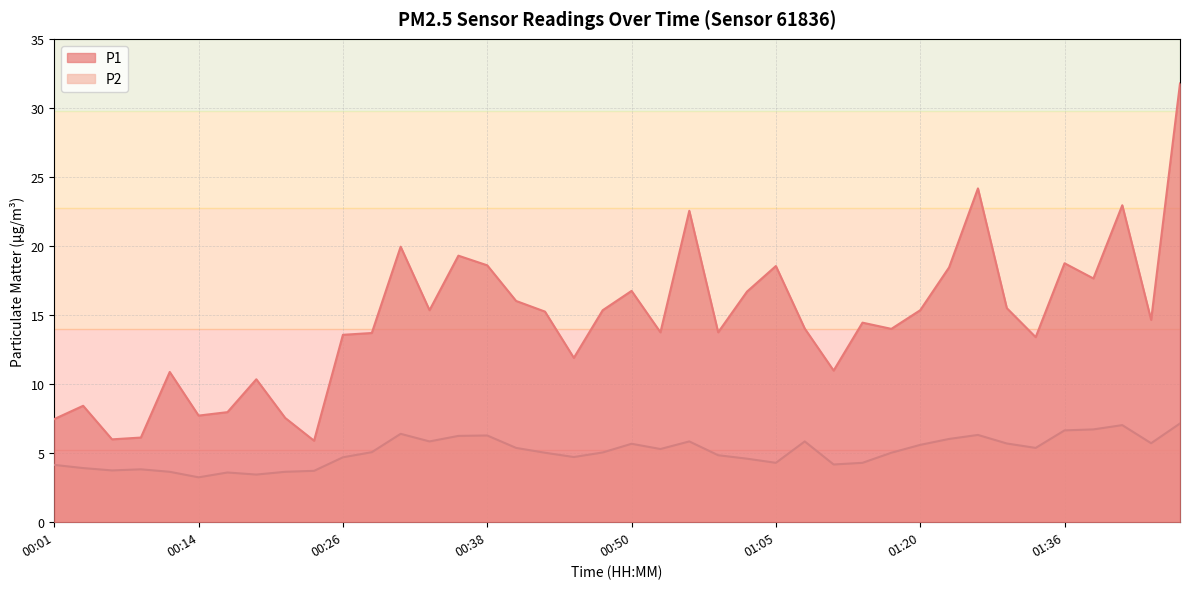

At which label is P1 closest to 18?

01:38